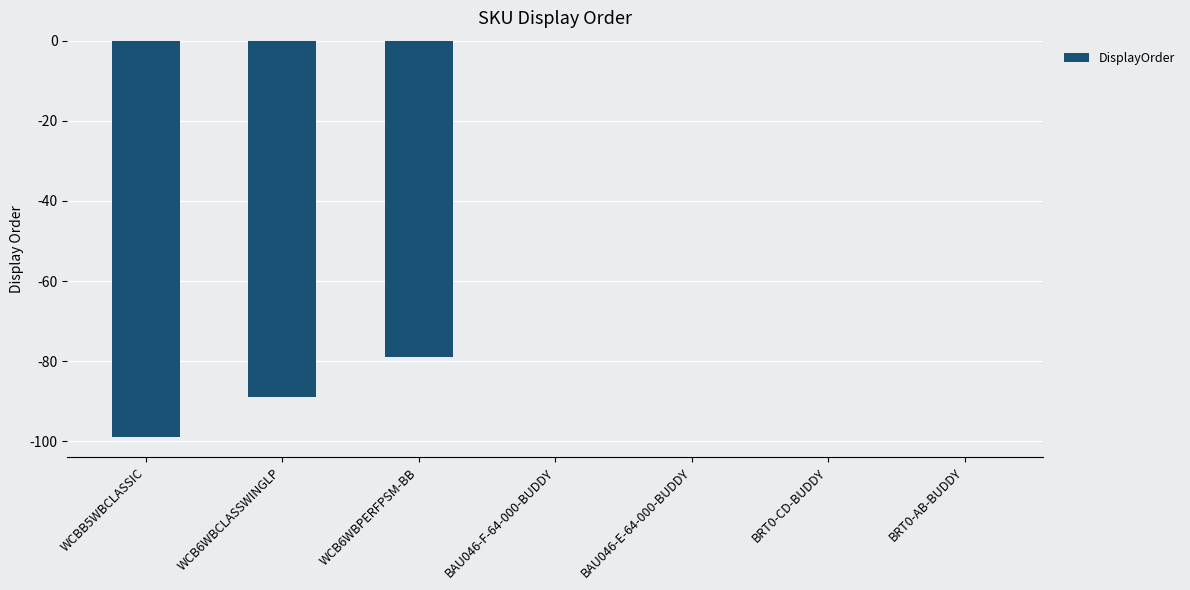

Read the value at WCB6WBPERFPSM-BB, to the nearest 10.

-80